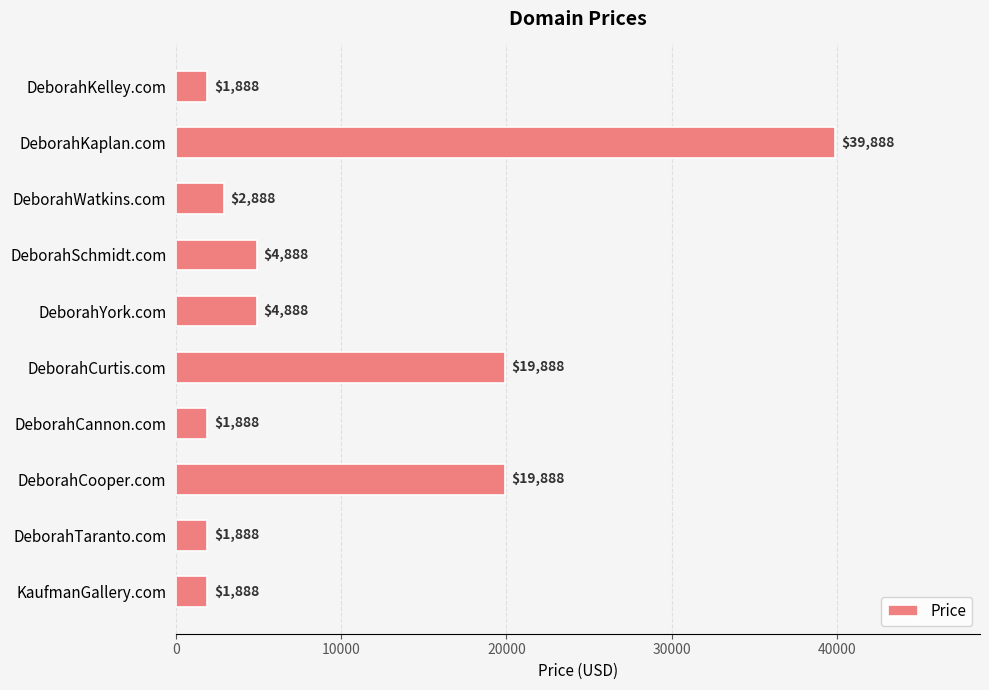

What is the label of the 5th bar from the bottom?

DeborahCurtis.com